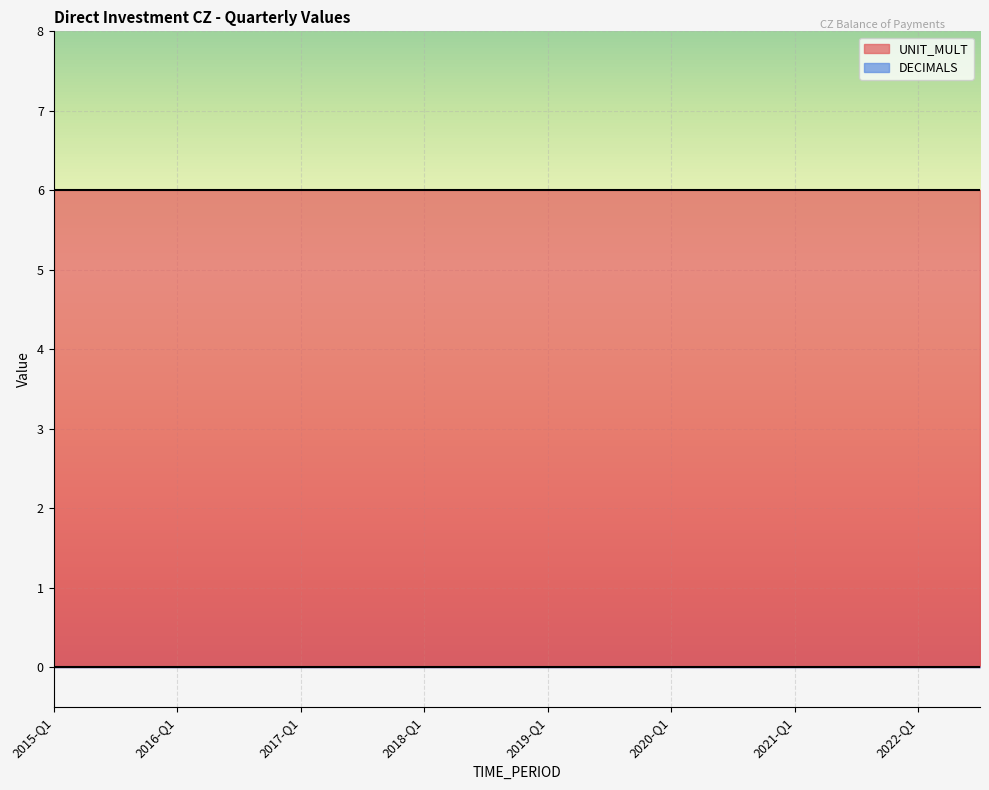

List the series in order of their overall mean, highest first.

UNIT_MULT, DECIMALS